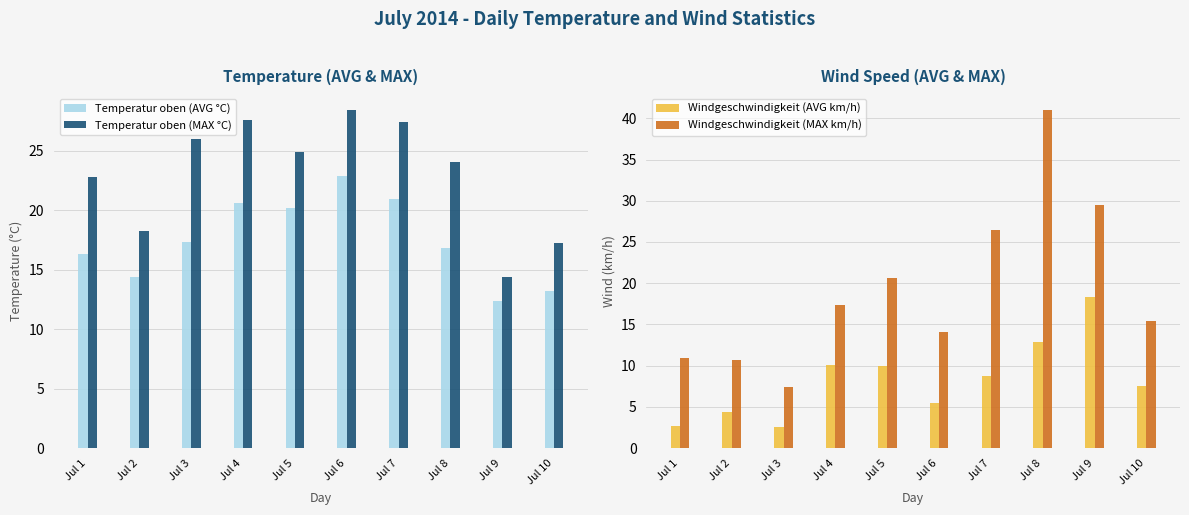

Is the value of Temperatur oben (MAX °C) at Jul 4 greater than the value of Windgeschwindigkeit (AVG km/h) at Jul 9?

Yes